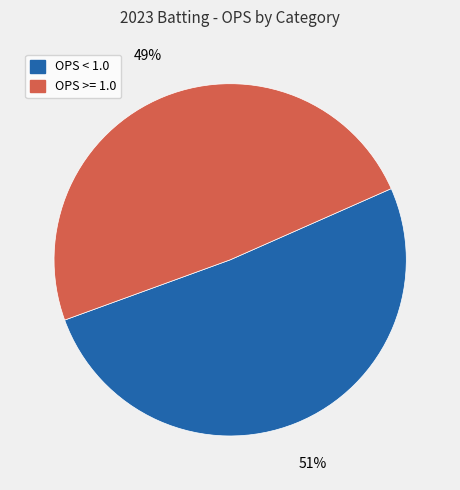

Rank the categories by value from lowest to highest.

OPS >= 1.0, OPS < 1.0